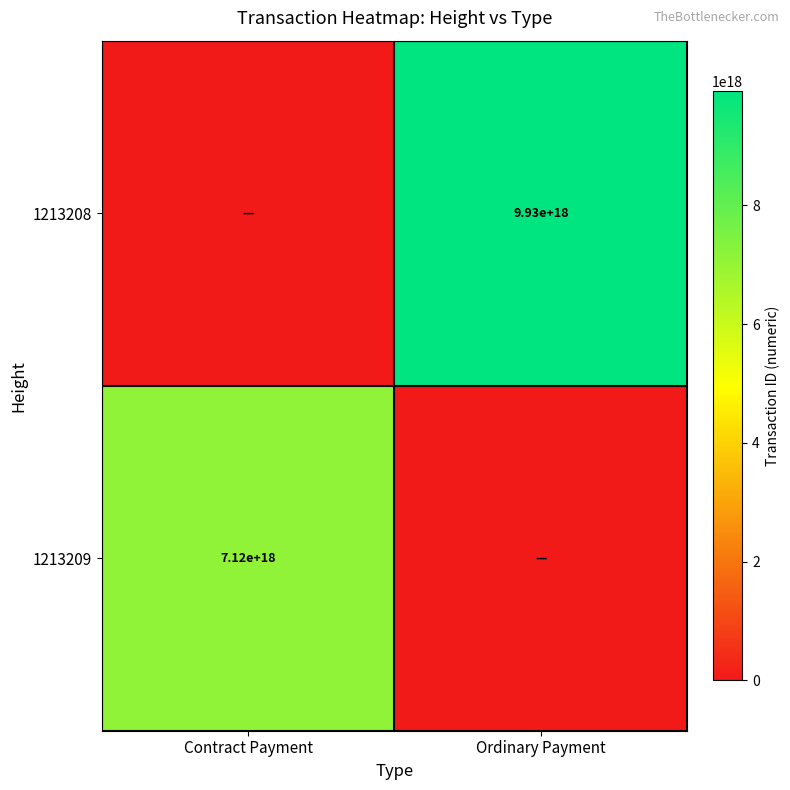

The 1213209 series shows 3135520690837656576 at Contract Payment. True or false?

False